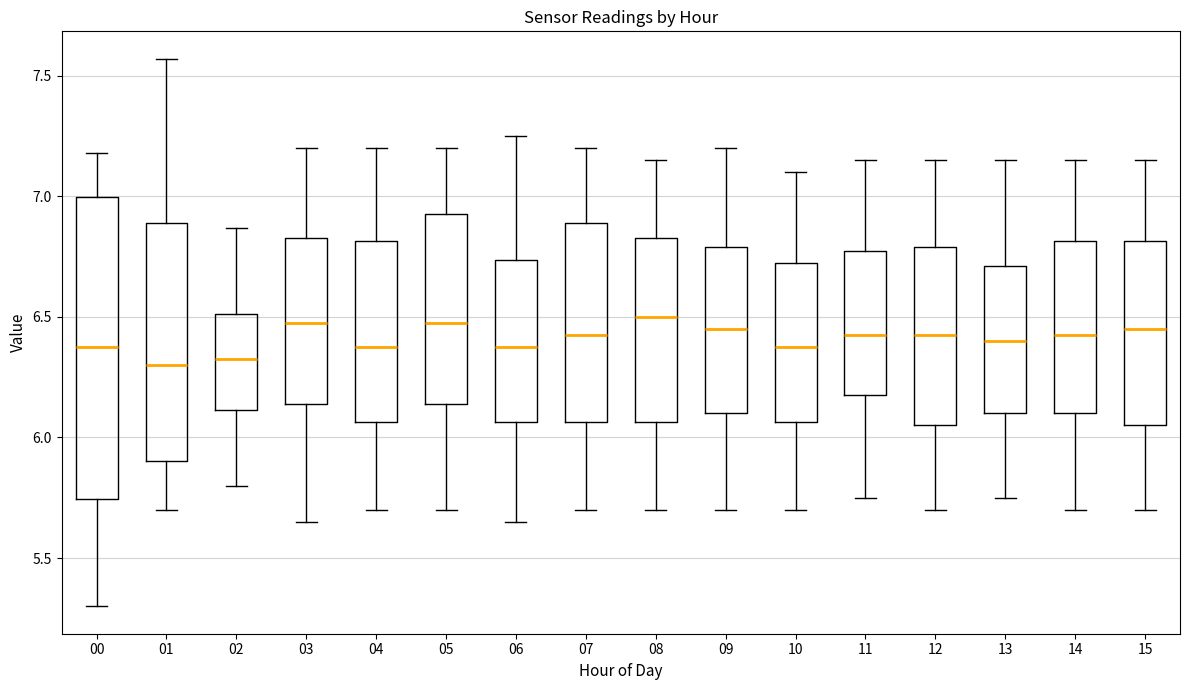

Where does the lower whisker of the box at x = 06 end on the y-axis? The values are not printed on the chart, so give them approximately, as read against the axis.

5.65